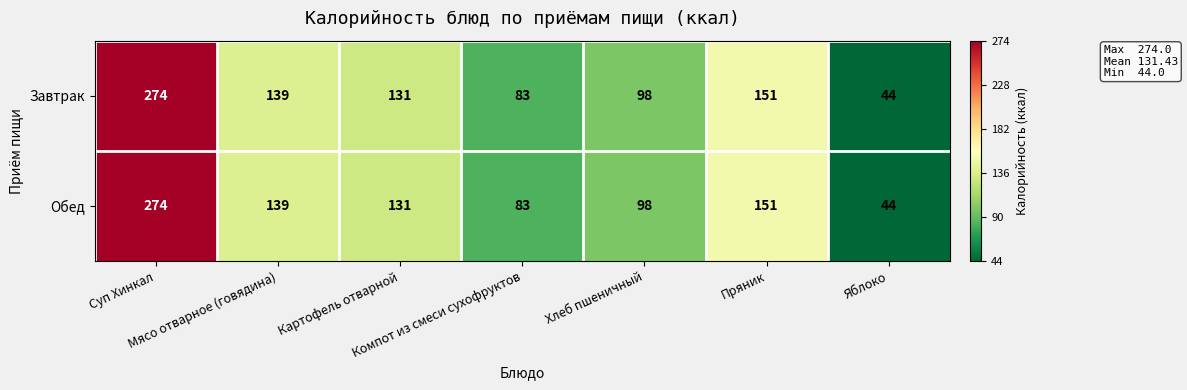

What is the difference between the second highest and second lowest values in the Обед series?

68